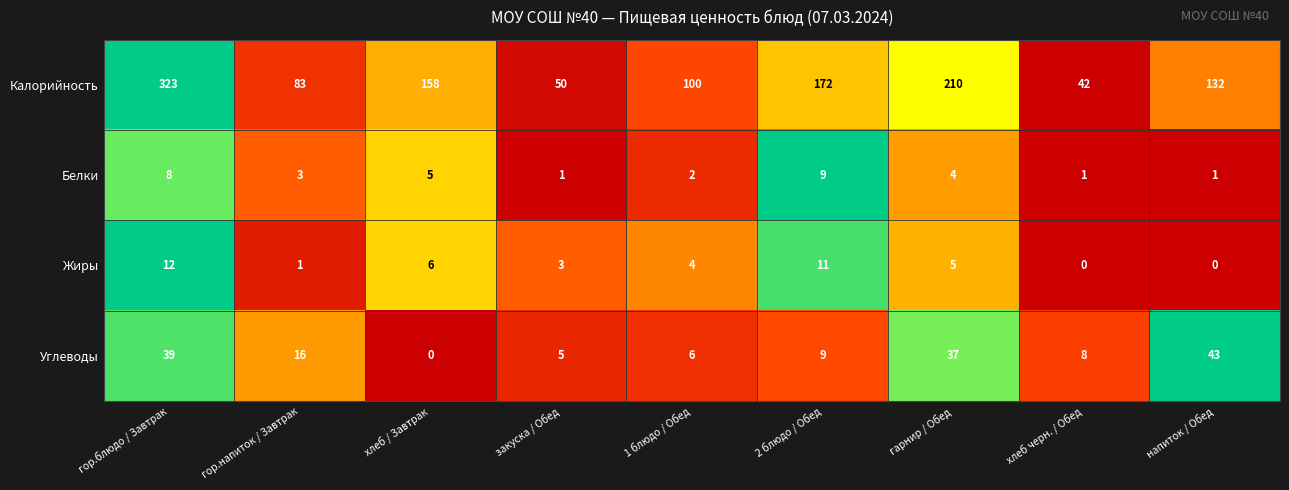

The Жиры series shows 0 at напиток / Обед. True or false?

True